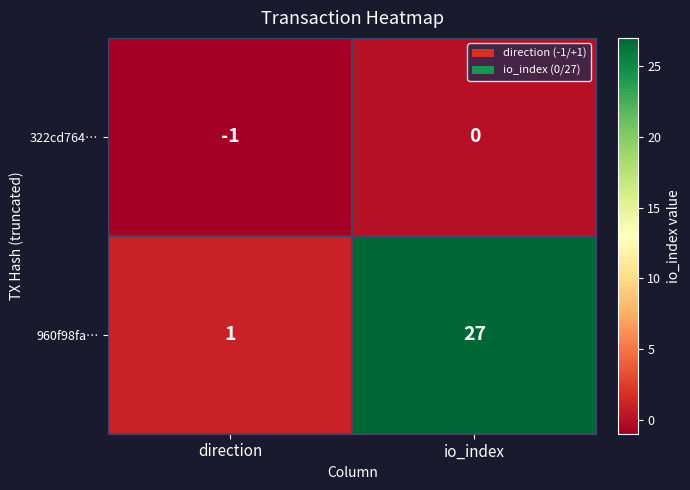

Which series has the largest range (max minus min)?

960f98fa…